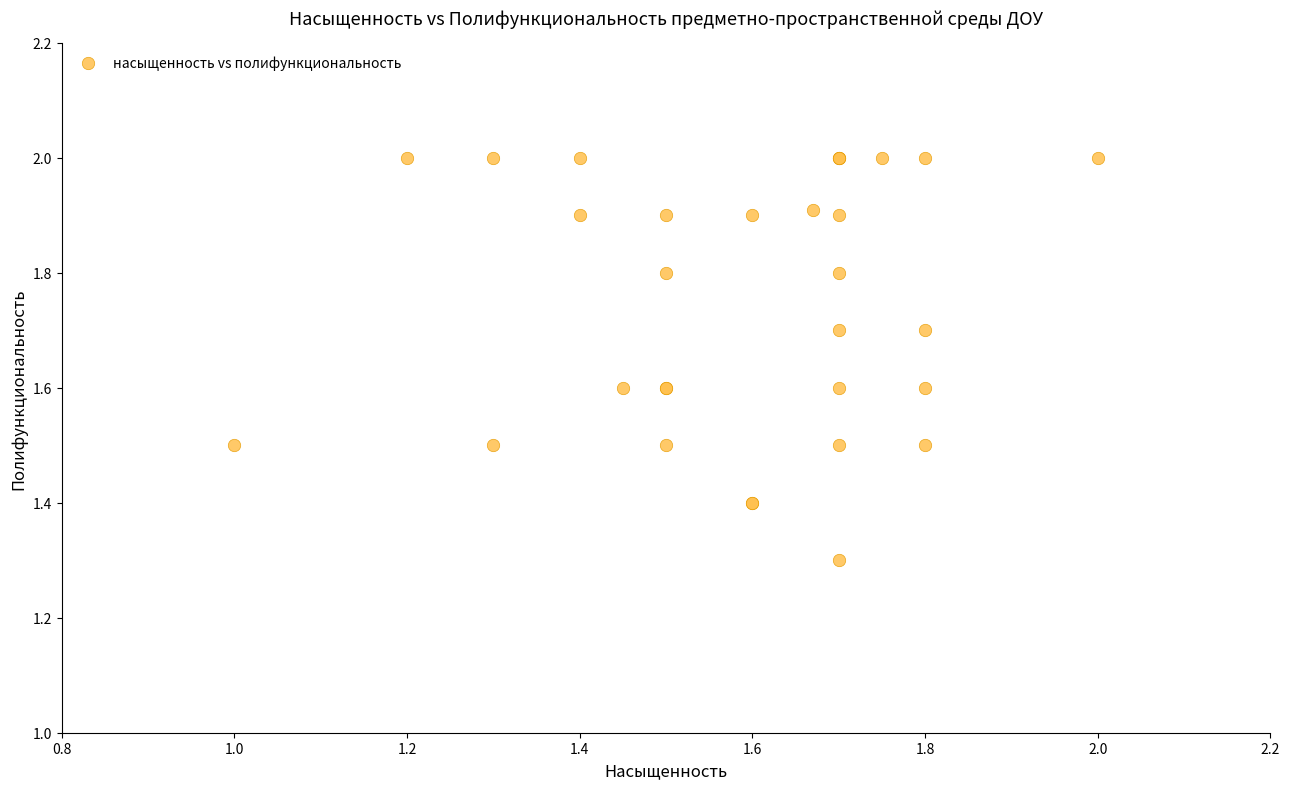

What Y value in the scatter plot is closest to 1?

1.3